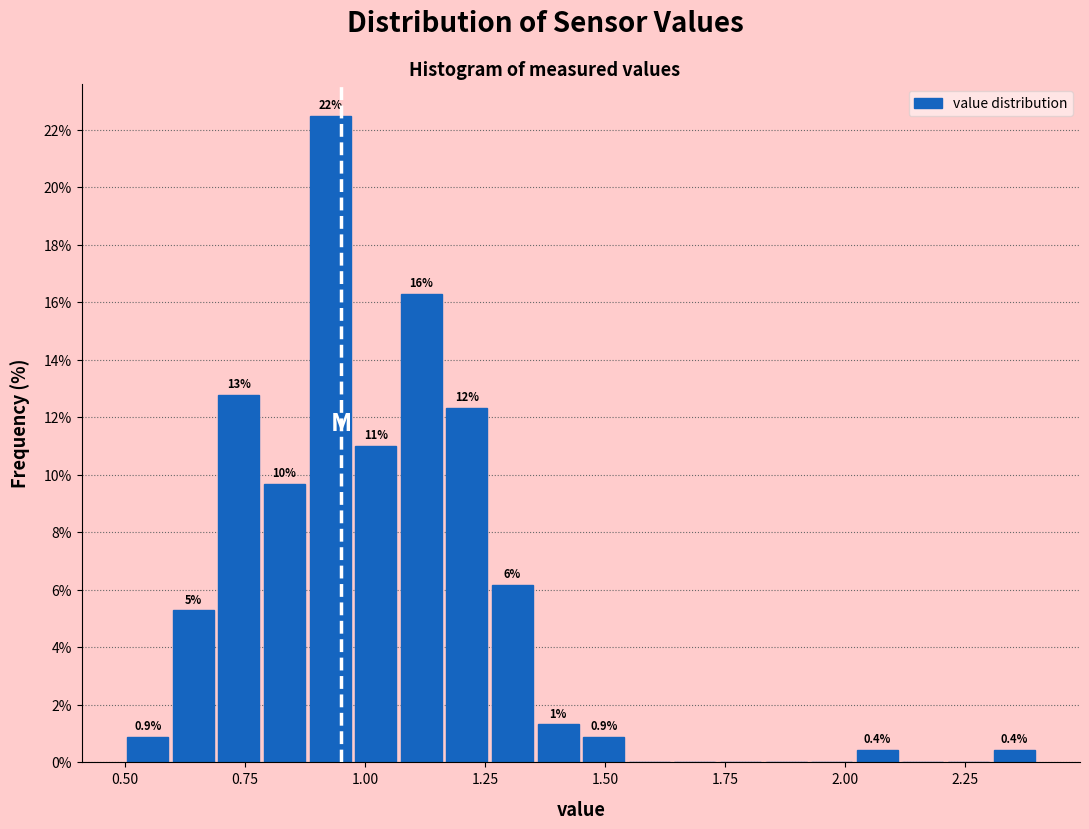

Around what value on the x-axis is the tallest bar? Give the approximate position of its centre, as read against the axis.

0.95